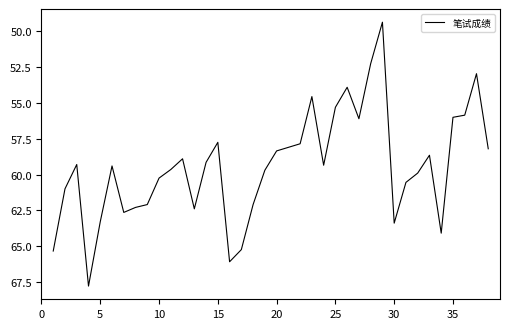

What is the maximum value shown in the chart?

67.8